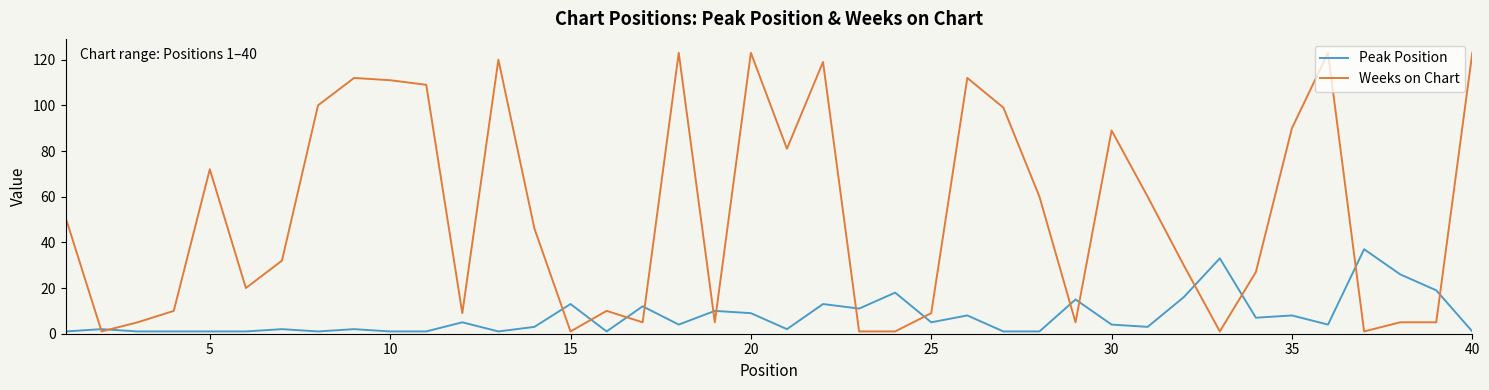

What is the difference between the second highest and second lowest values in the Peak Position series?

32